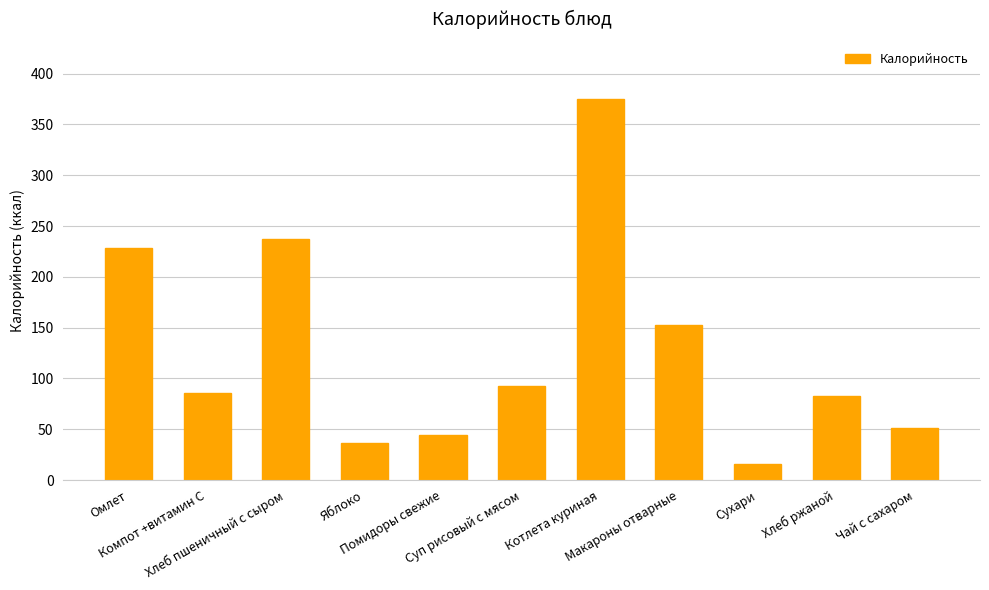

Which category has the highest value across all series?

Котлета куриная